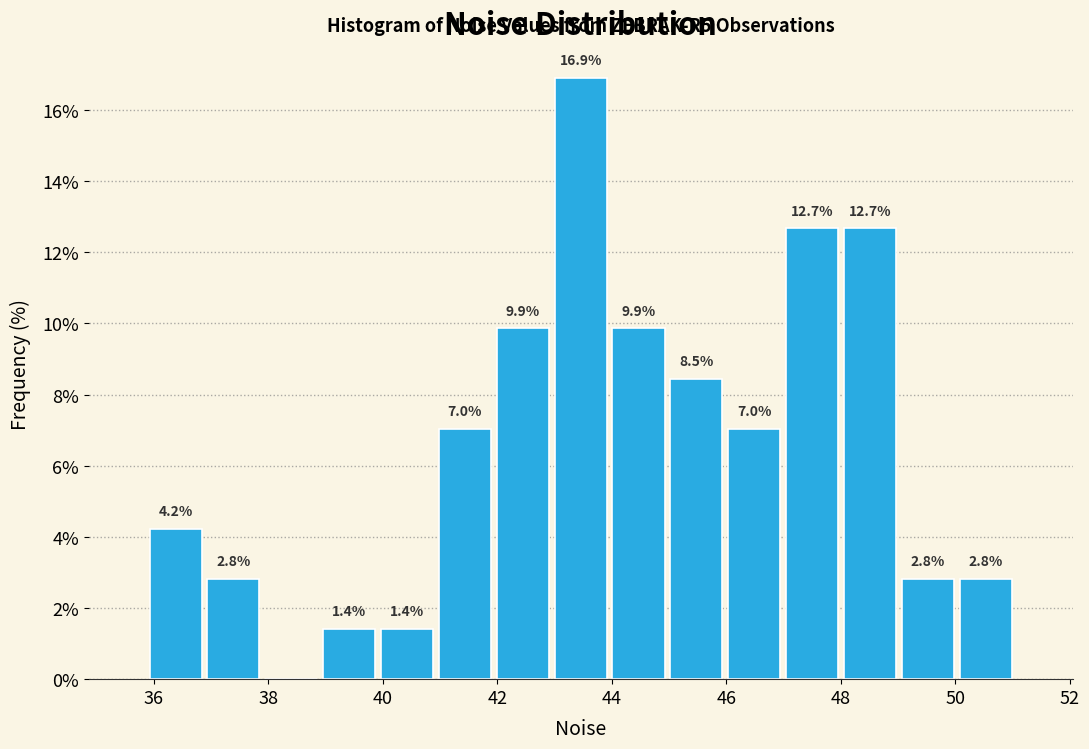

Which range on the x-axis has the tallest bar?

43.0 to 44.0